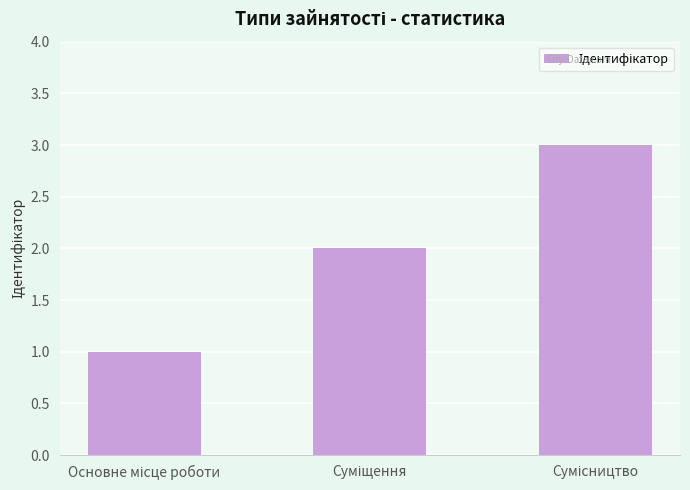

How many bars are there in total?

3